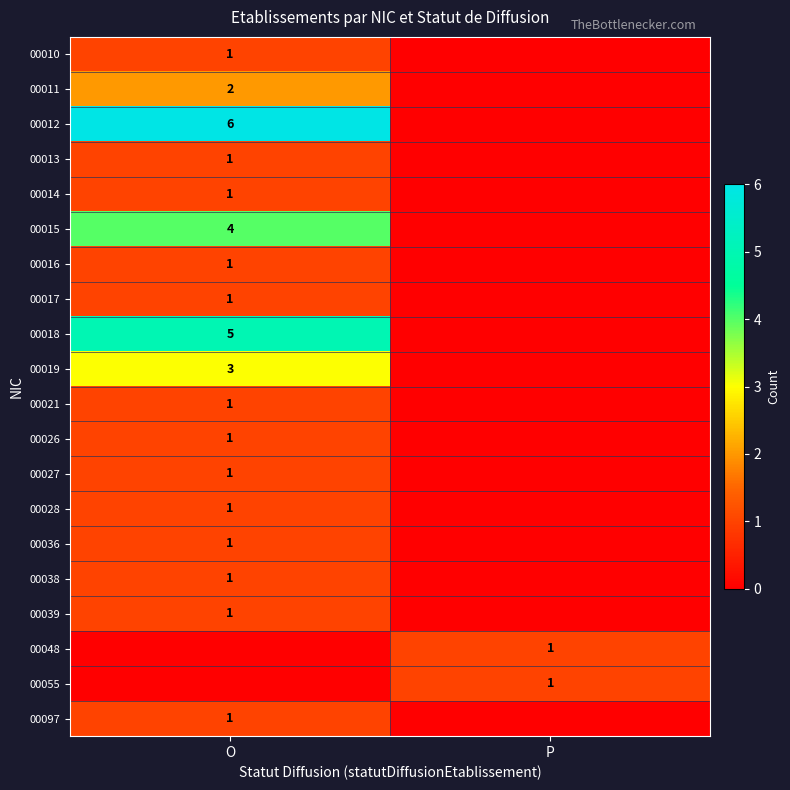

The 00015 series shows 4 at O. True or false?

True